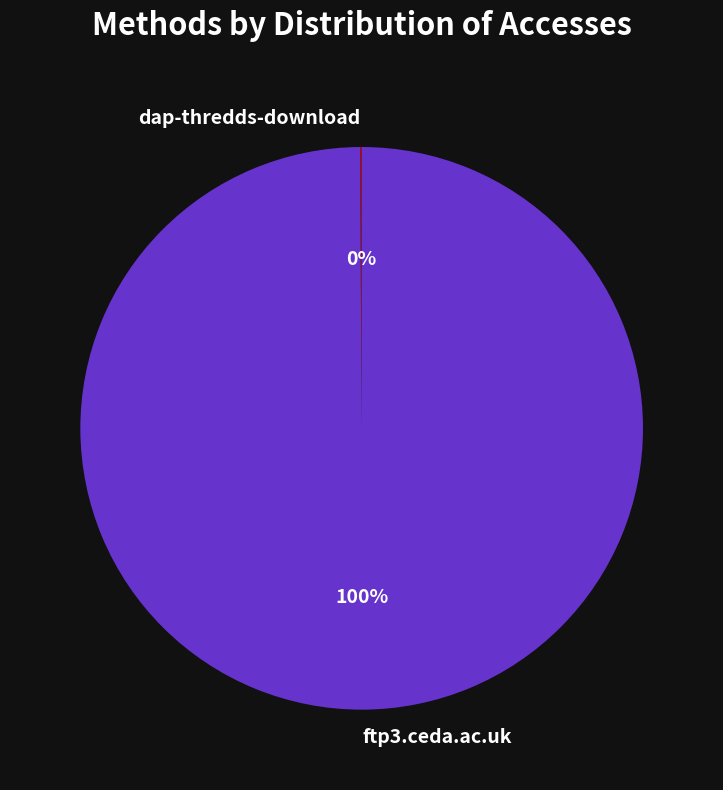

Which category accounts for the majority?

ftp3.ceda.ac.uk